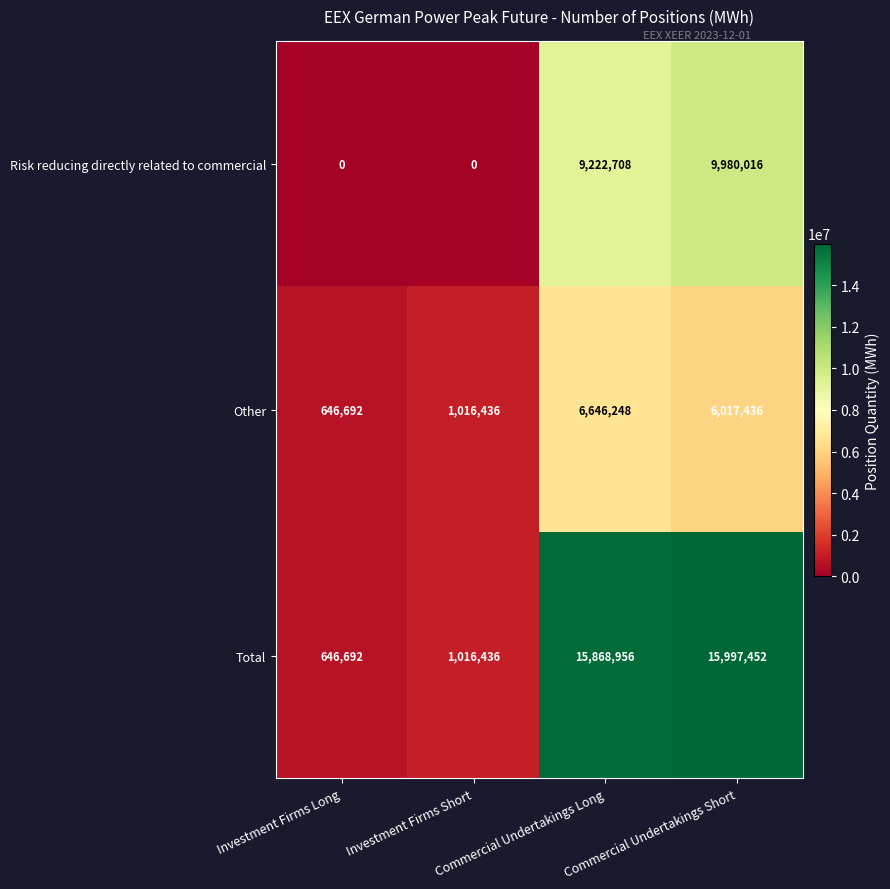

Which series changed the most between Investment Firms Long and Commercial Undertakings Long?

Total